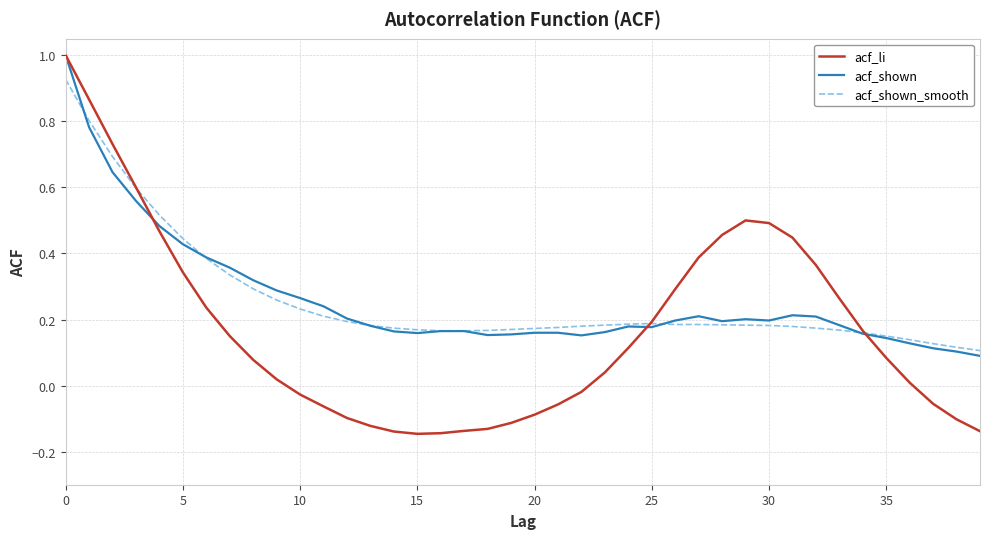

Does the chart display data point markers on the line(s)?

No